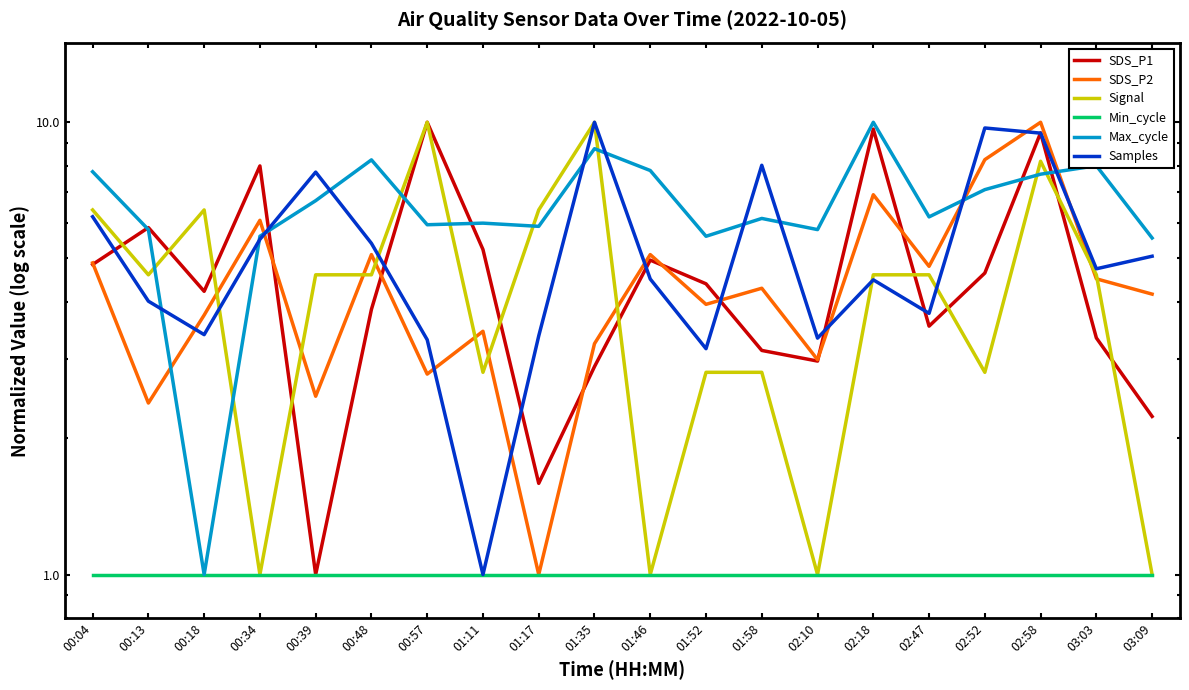

Rank the series at 01:58 from lowest to highest value.

Min_cycle, Signal, SDS_P1, SDS_P2, Max_cycle, Samples